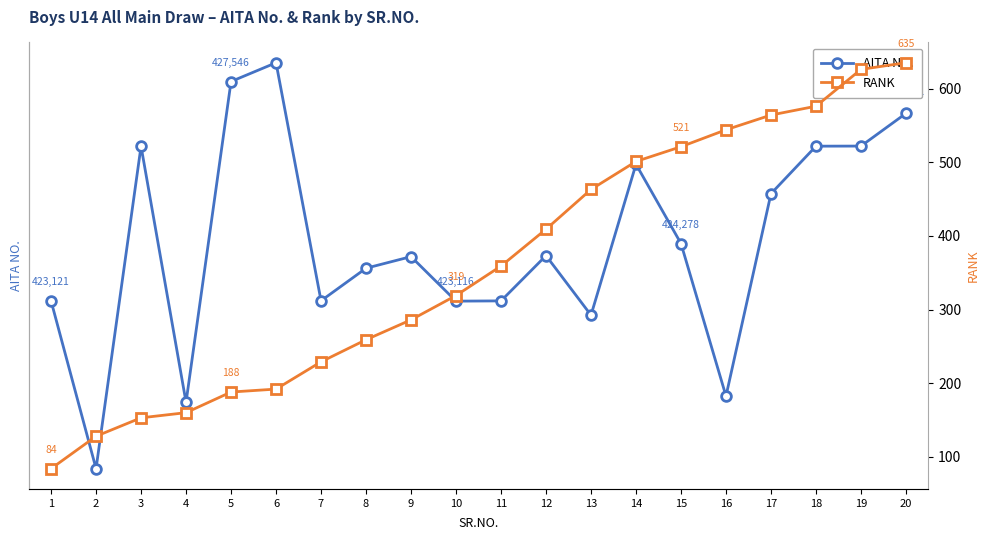

Reading left to right, transcribe all the data shown in this chart.

AITA NO.: 423121	419737	426241	421075	427546	427925	423123	423780	424014	423116	423121	424034	422833	425877	424278	421201	425284	426242	426244	426904
RANK: 84	128	153	160	188	192	229	259	286	319	359	409	463	501	521	544	564	576	626	635